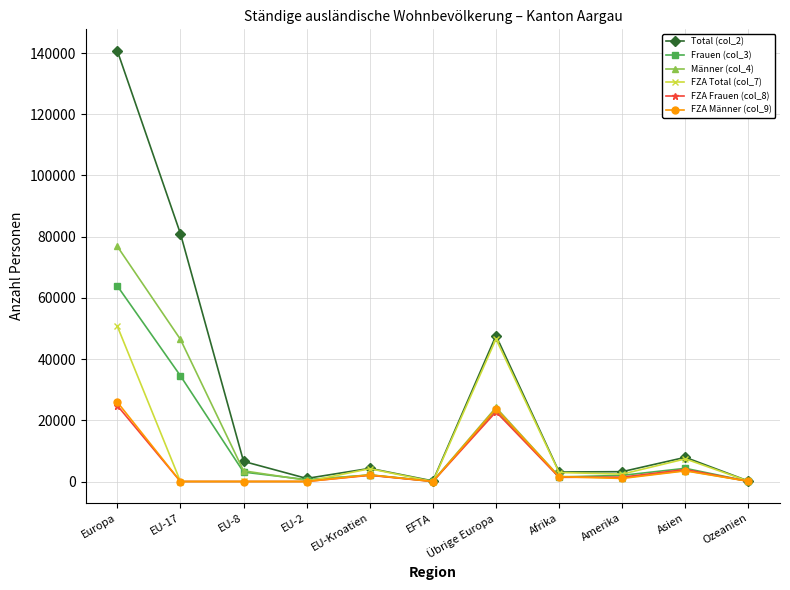

Which series has the largest total across all categories?

Total (col_2)